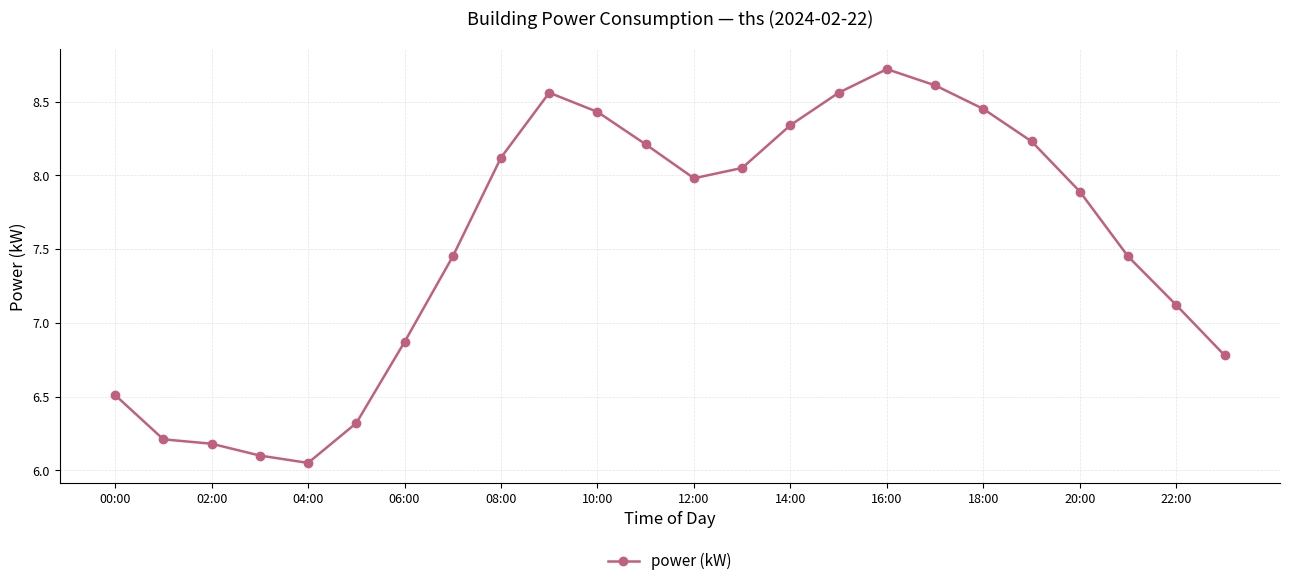

What is the difference between the maximum and minimum values?

2.7